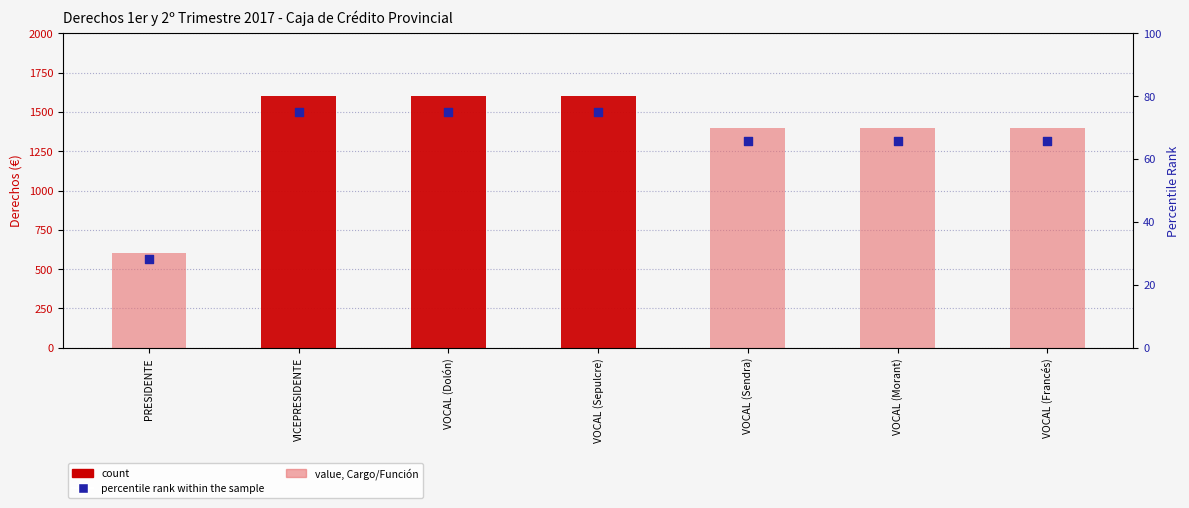

At which category is the sum across all series the highest?

VICEPRESIDENTE